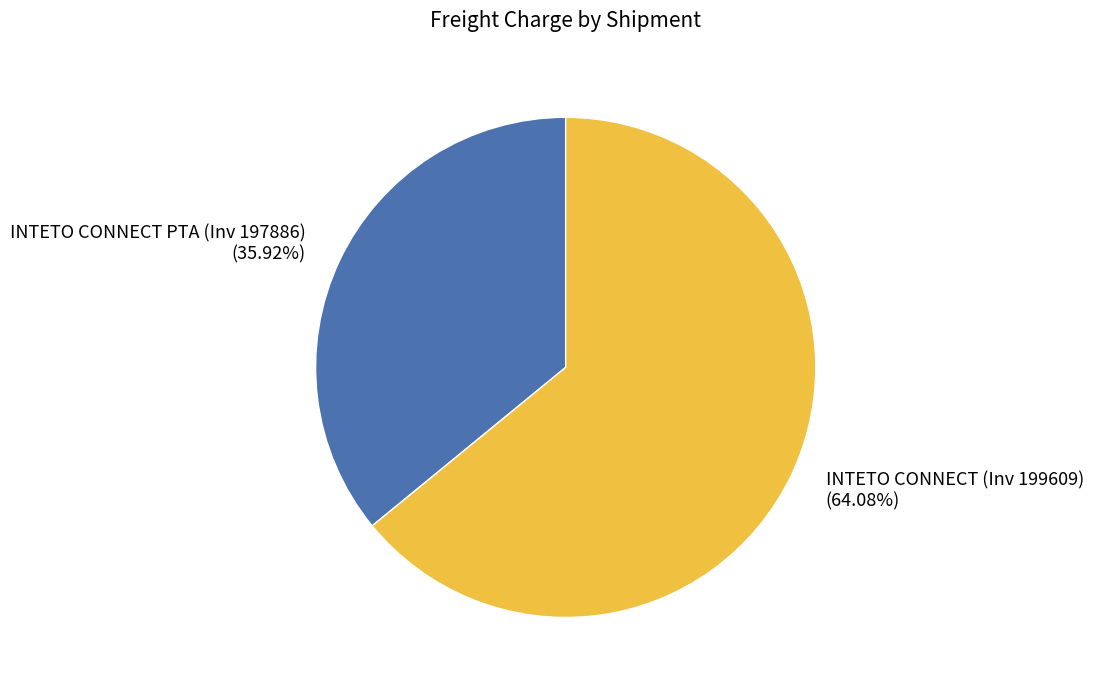

What is the ratio of the value at INTETO CONNECT (Inv 199609) to the value at INTETO CONNECT PTA (Inv 197886)?

1.8